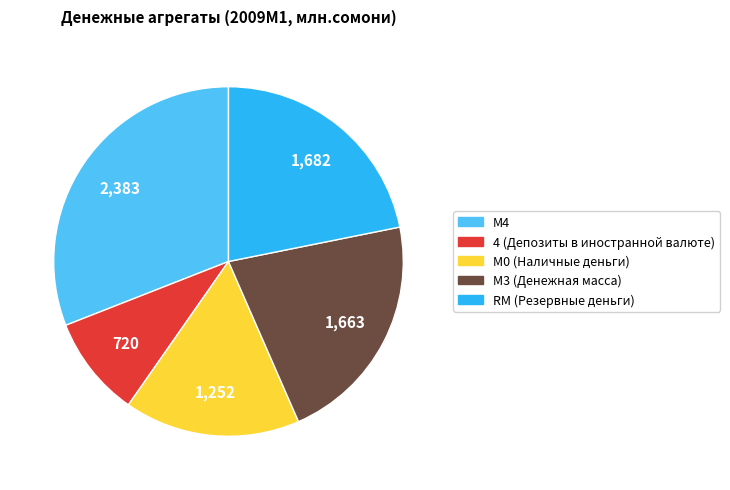

True or false: М0 accounts for 4% of the total.

False